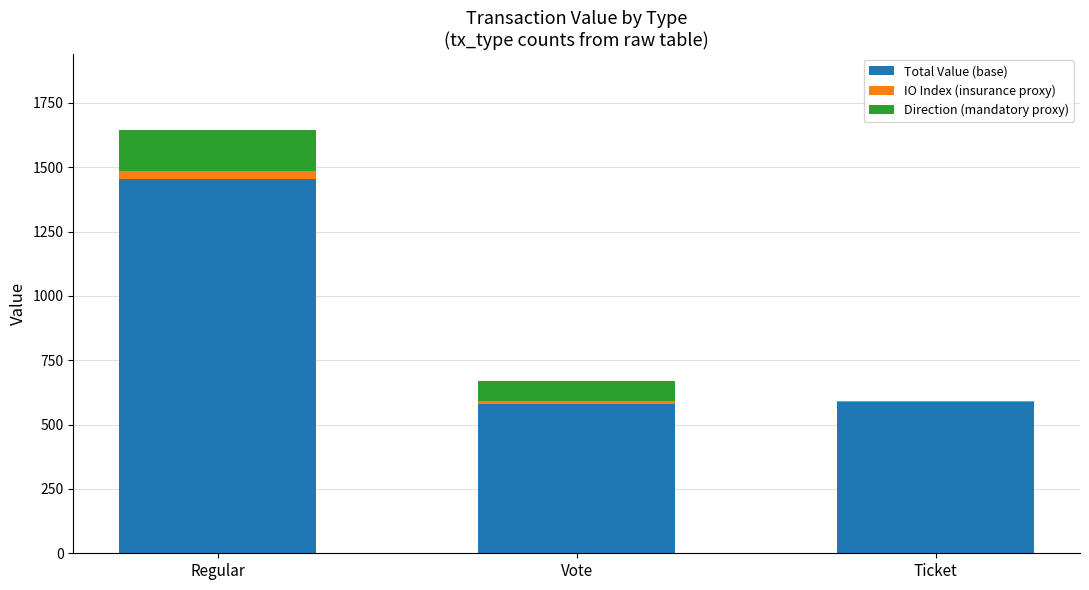

What is the highest value of the Total Value (base) series?

1455.9